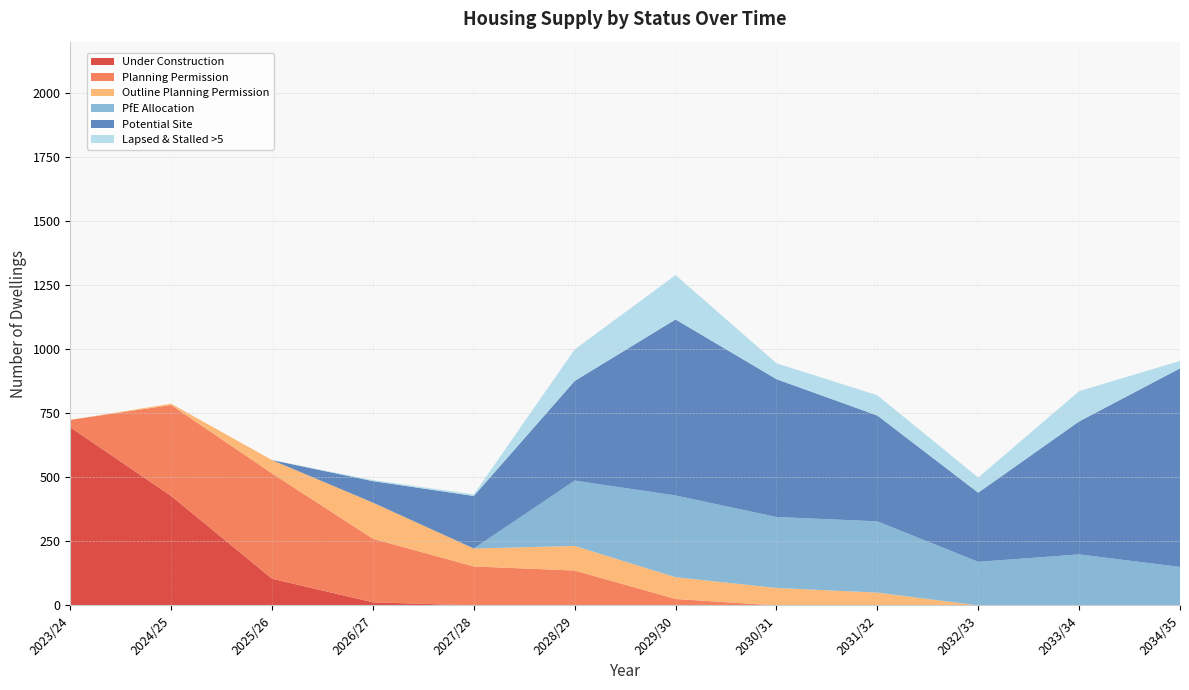

At which category is the sum across all series the highest?

2029/30